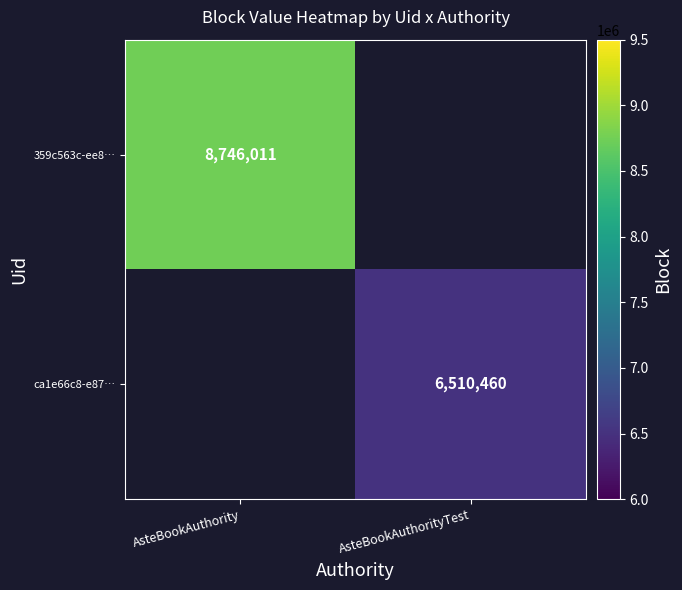

At how many categories does at least one series exceed 7296364?

1